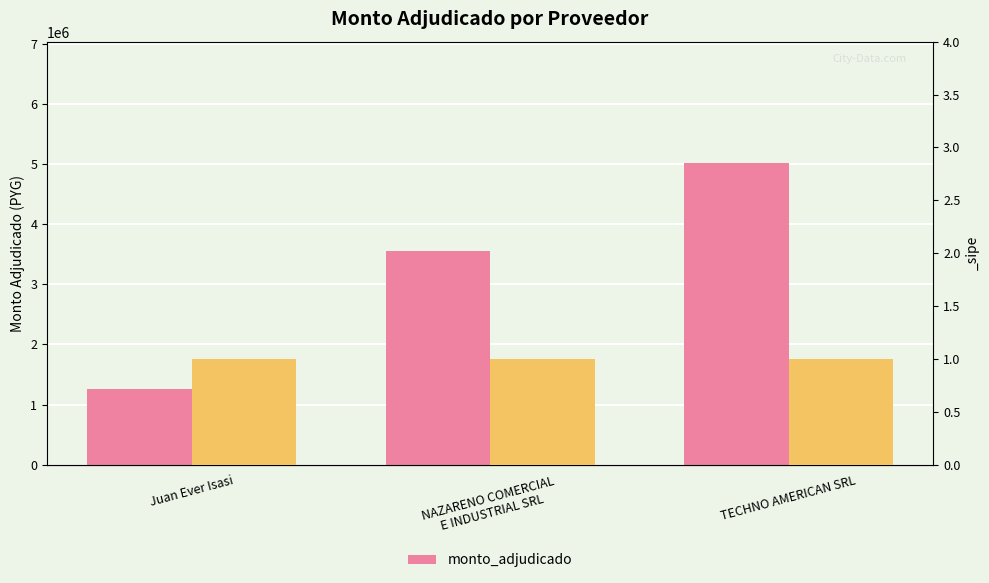

What is the value of the 3rd bar from the left?

5025000